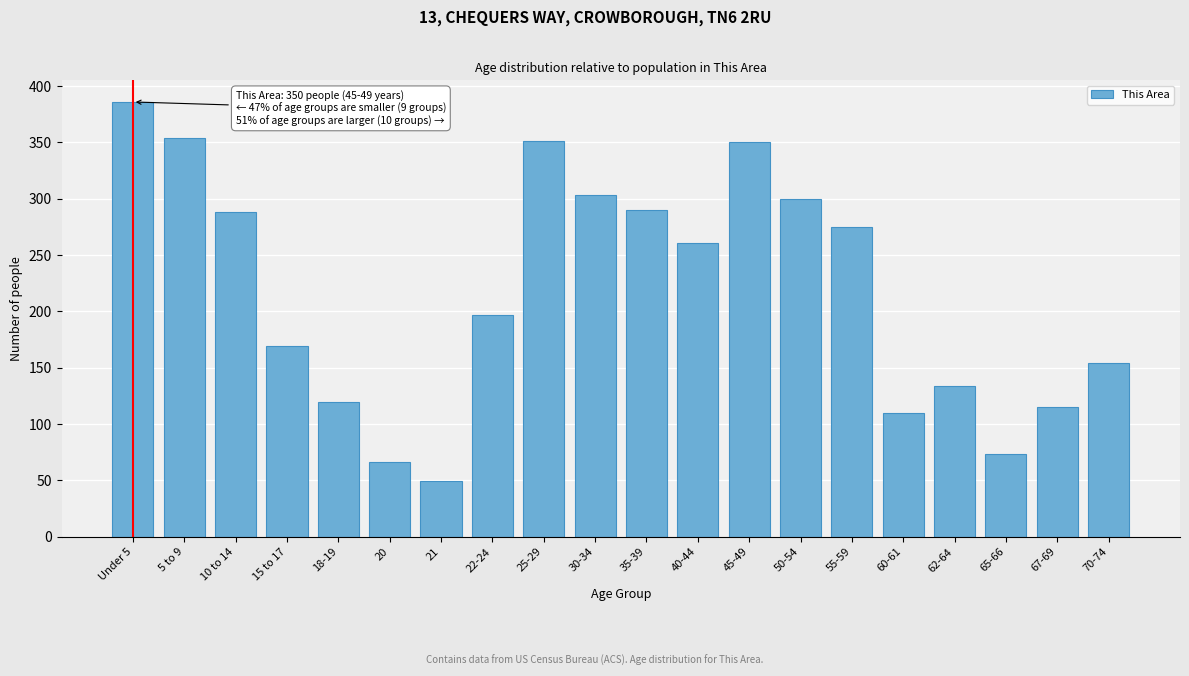

Which has a higher value, 18-19 or 15 to 17?

15 to 17